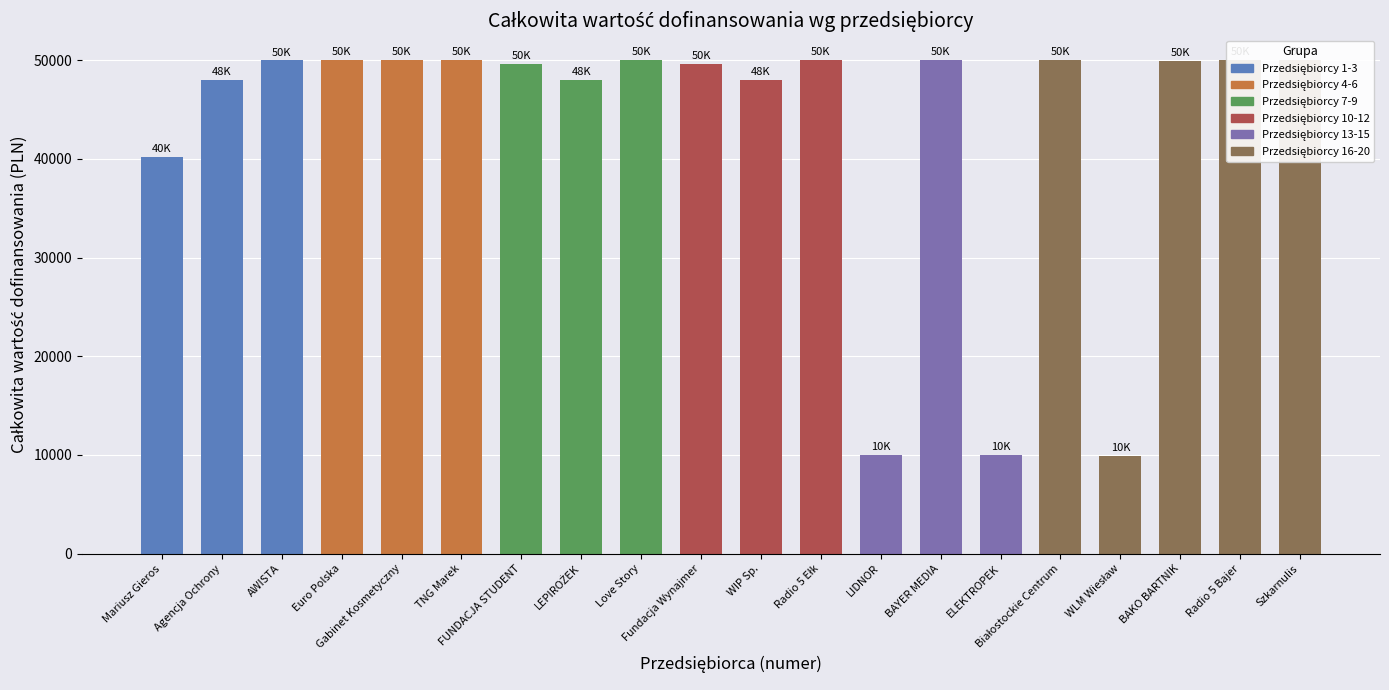

What is the ratio of the value at LIDNOR to the value at ELEKTROPEK?

1.0